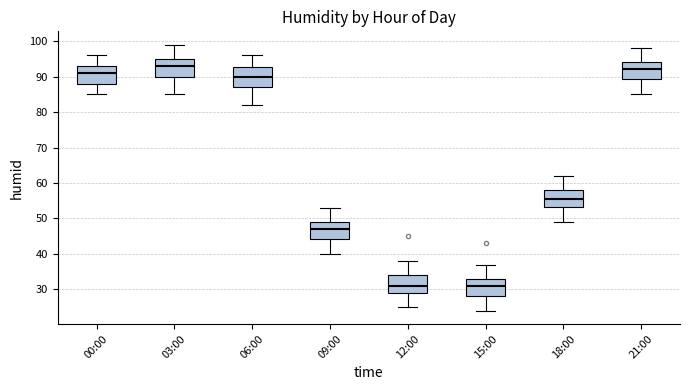

Reading left to right, transcribe this box plot: for each box, give where its median line is, the range the box spans, and where its two whiskers end, as read against the y-axis. The values are not printed on the chart, so give them approximately, as read against the axis.

00:00: median 91, box 88 to 93, whiskers 85 to 96
03:00: median 93, box 90 to 95, whiskers 85 to 99
06:00: median 90, box 87 to 93, whiskers 82 to 96
09:00: median 47, box 44 to 49, whiskers 40 to 53
12:00: median 31, box 29 to 34, whiskers 25 to 38
15:00: median 31, box 28 to 33, whiskers 24 to 37
18:00: median 56, box 53 to 58, whiskers 49 to 62
21:00: median 92, box 89 to 94, whiskers 85 to 98